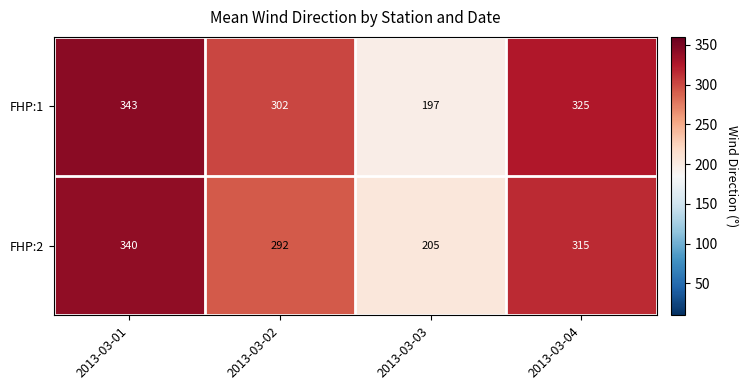

How many values in the FHP:1 series are below 325?

2